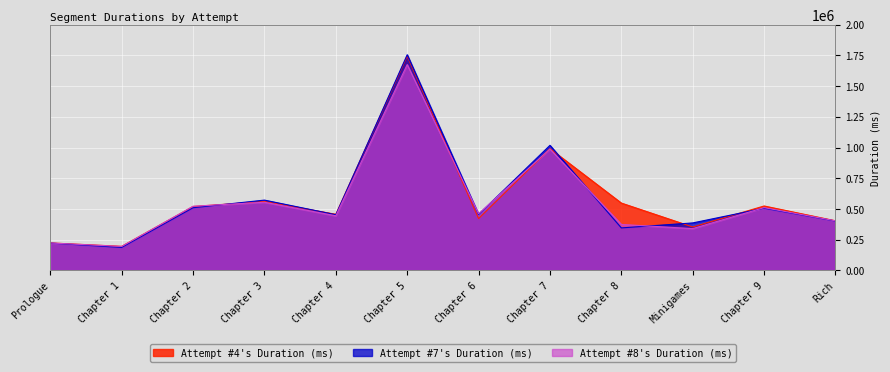

What is the label of the 8th point from the right?

Chapter 4